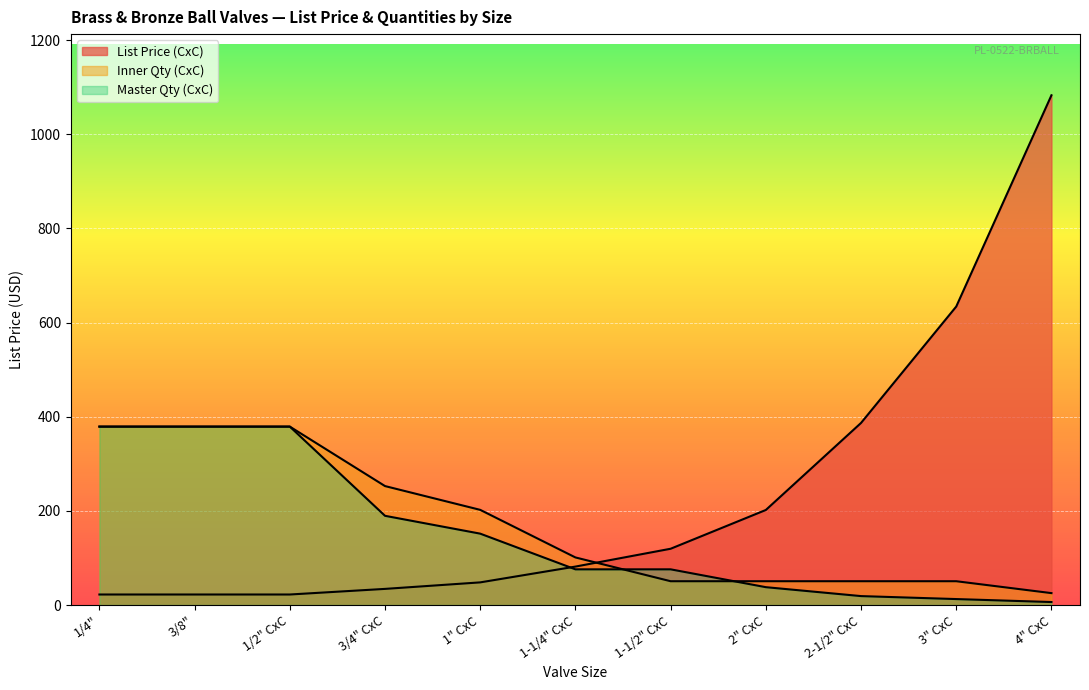

At how many categories does at least one series exceed 965?

1